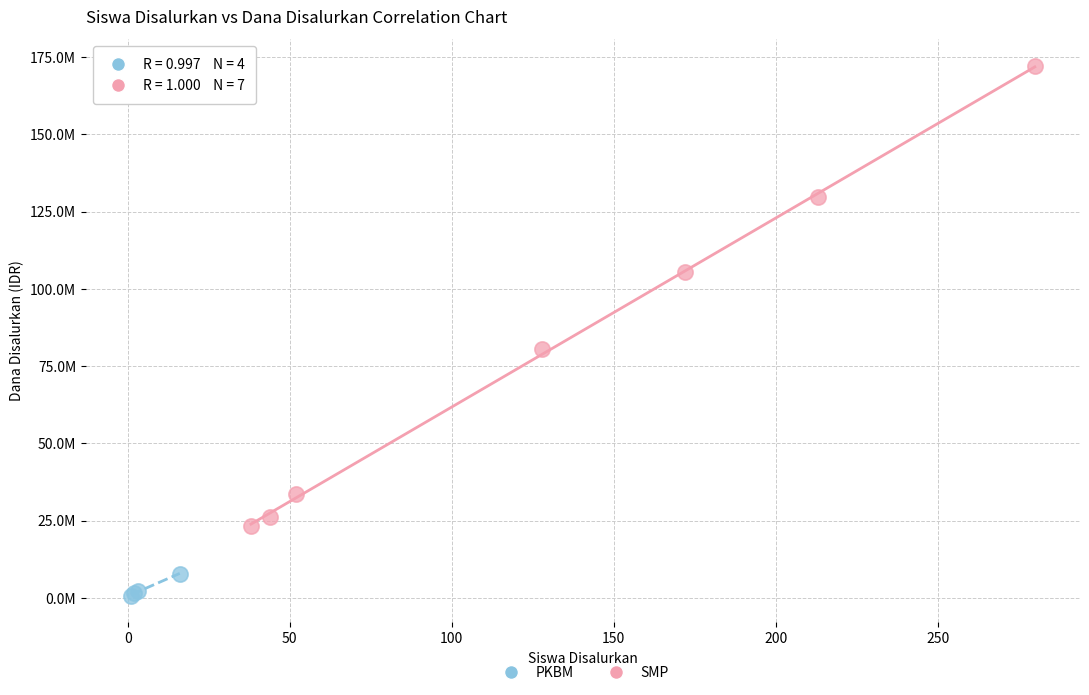

Which series reaches the maximum Y coordinate?

SMP